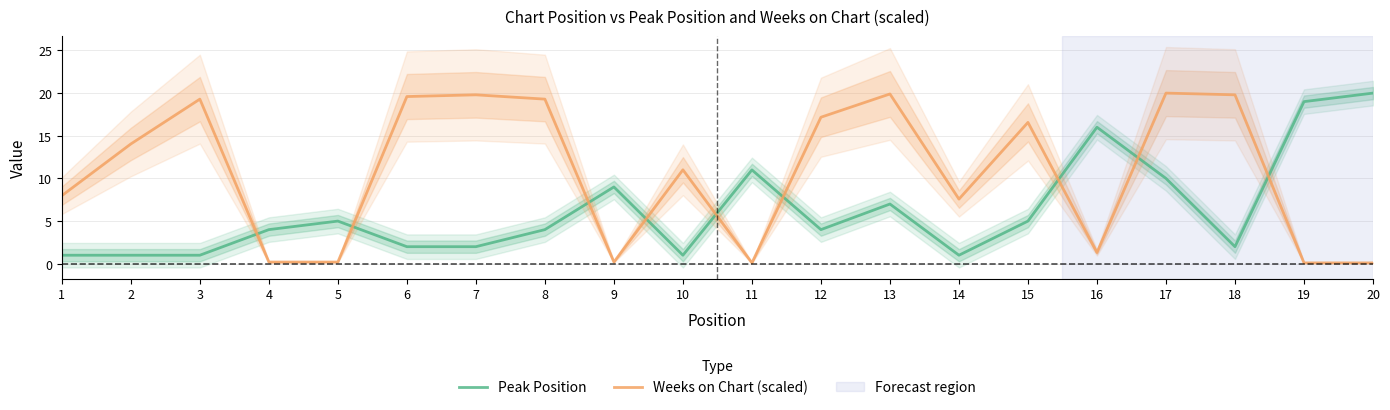

Is it true that Peak Position equals 9.0 at 9?

True